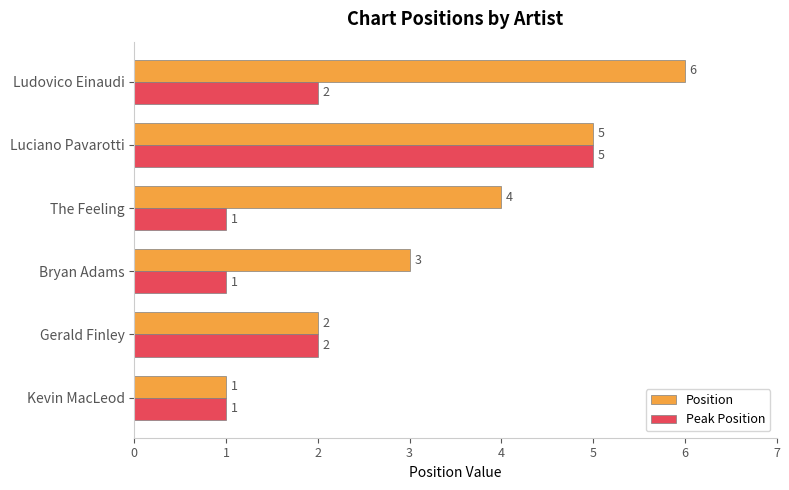

The value of Position at Gerald Finley is 2. True or false?

True